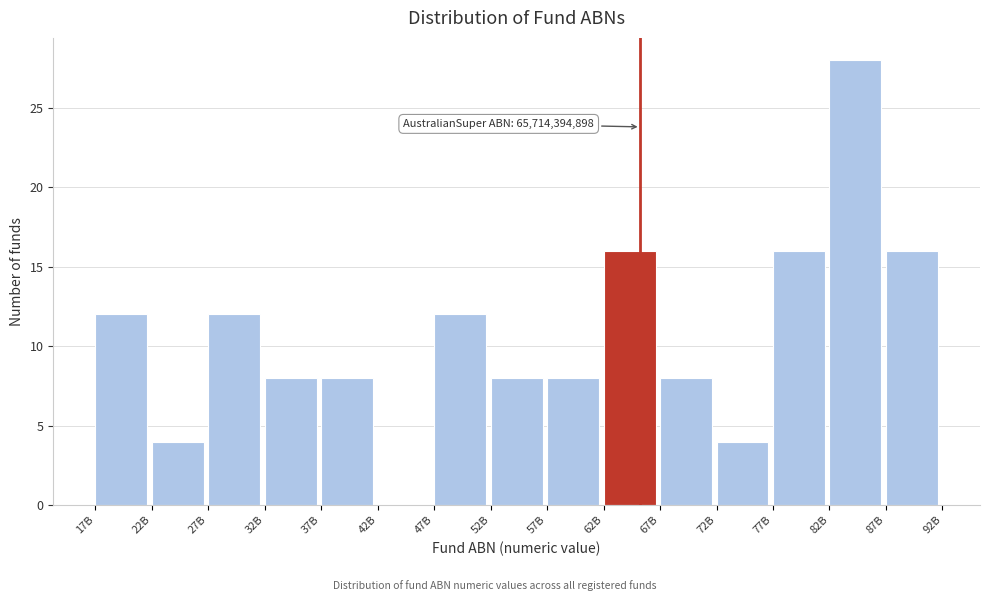

Reading left to right, transcribe all the data shown in this chart.

17B=12	22B=4	27B=12	32B=8	37B=8	42B=0	47B=12	52B=8	57B=8	62B=16	67B=8	72B=4	77B=16	82B=28	87B=16